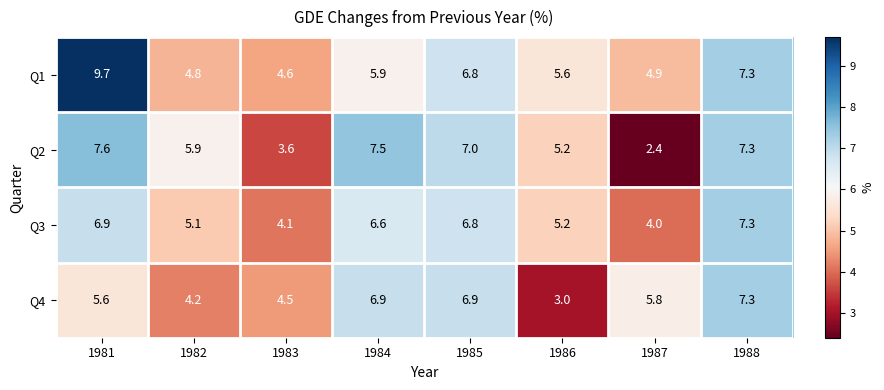

At which label does Q2 first exceed 7?

1981